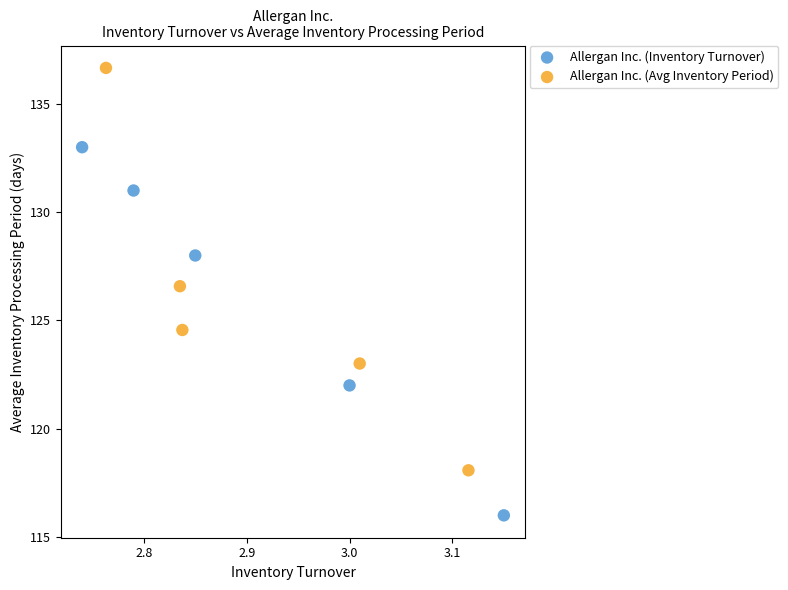

Which series has the largest Y range (max minus min)?

Allergan Inc. (Avg Inventory Period)